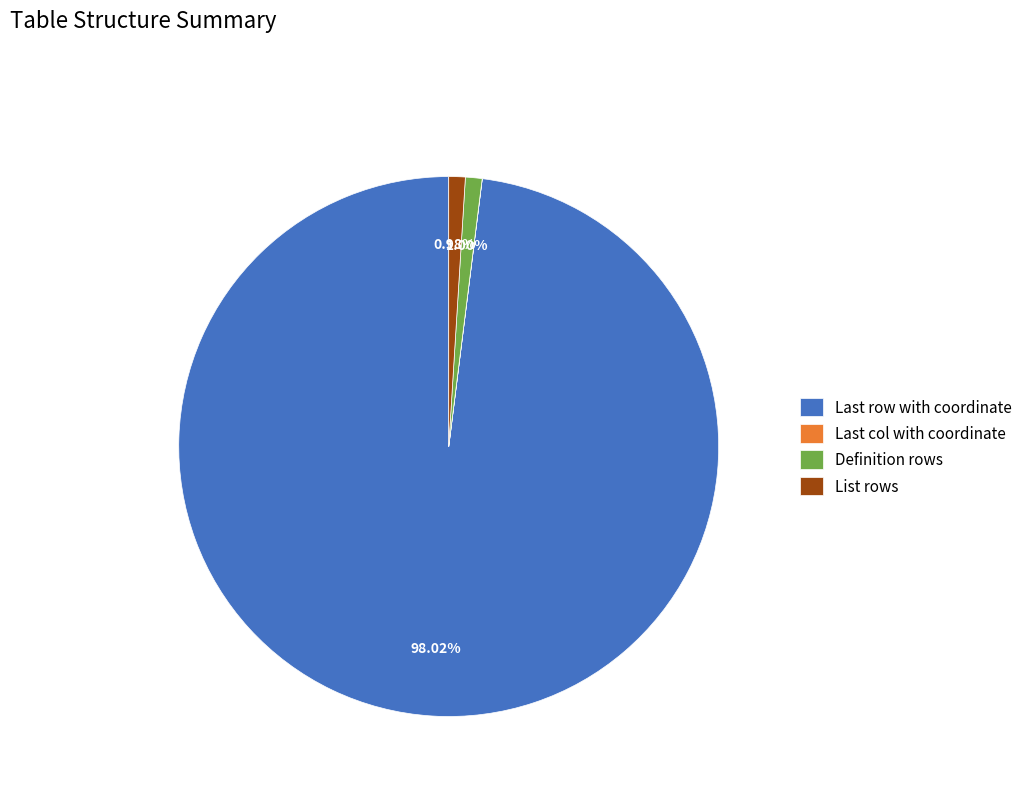

Approximately how many times larger is the value at Definition rows compared to List rows?

1.0